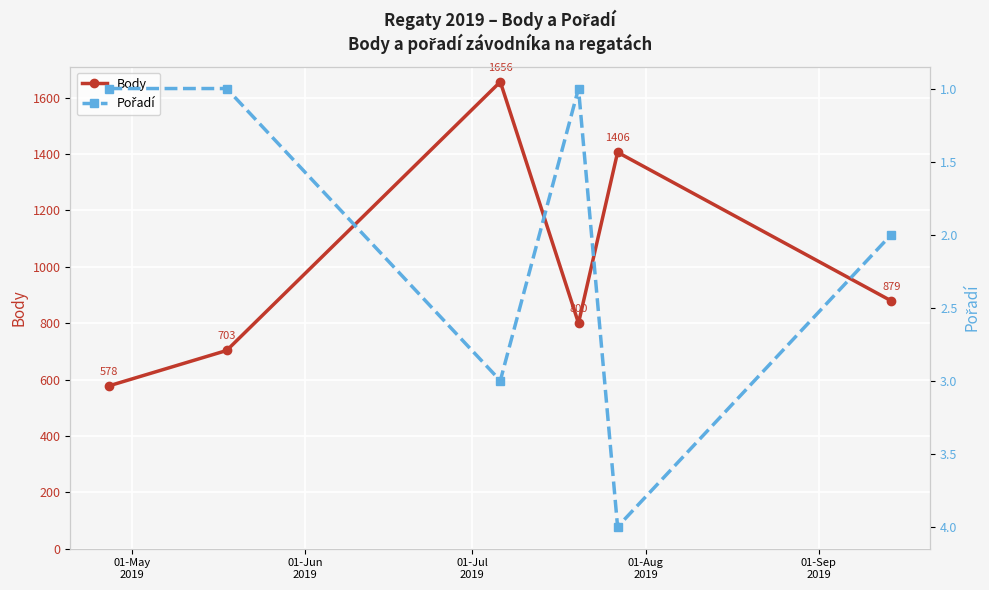

Reading left to right, extract all data points from this chart.

Body: 578	703	1656	800	1406	879
Pořadí: 1	1	3	1	4	2